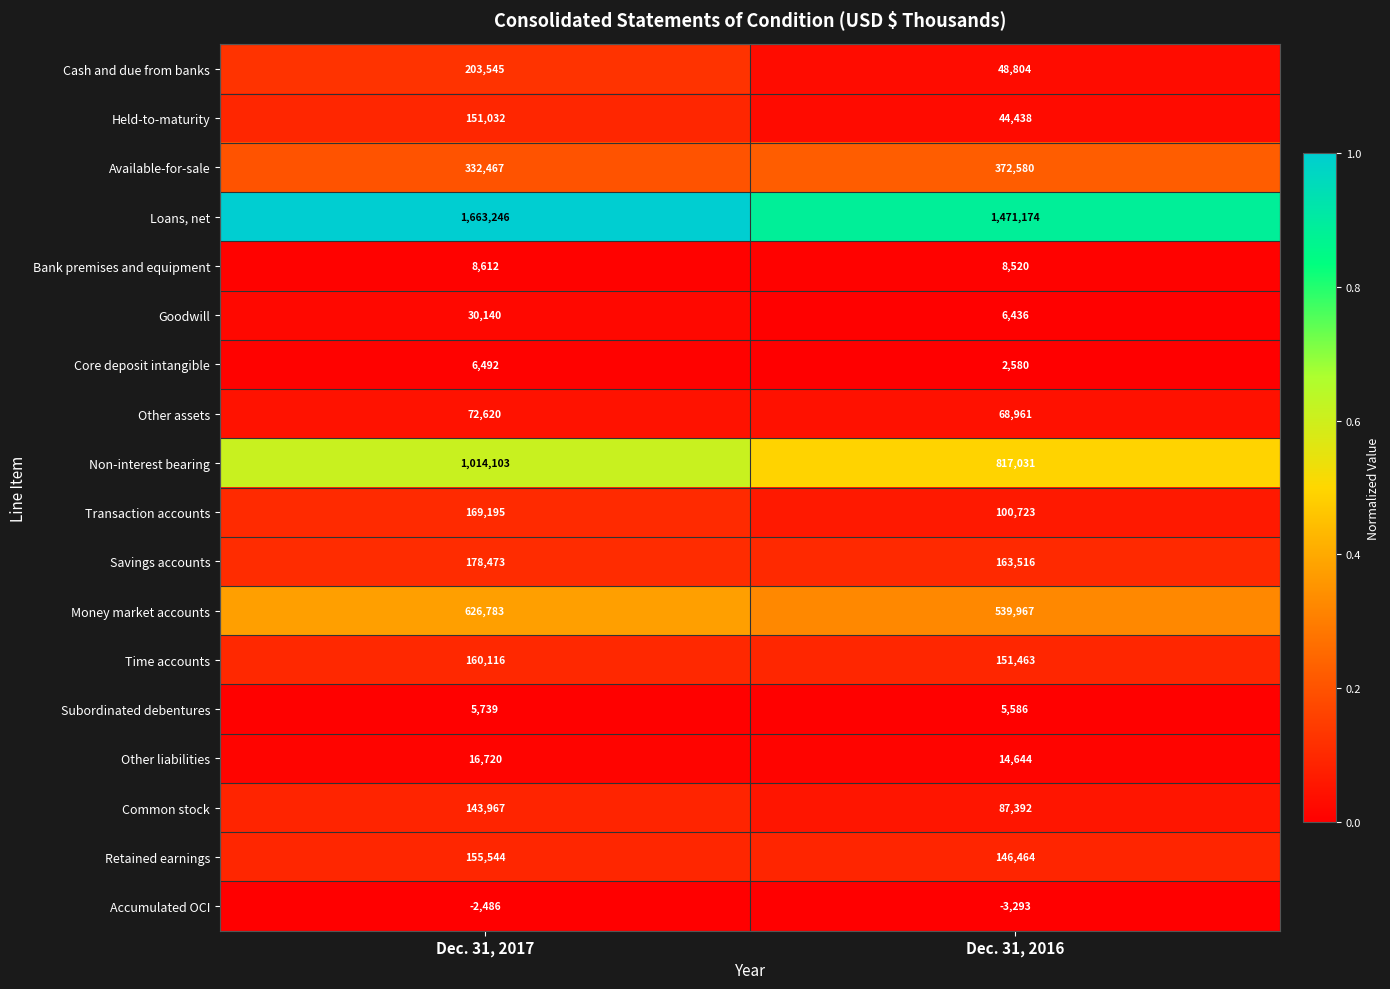

Is it true that Held-to-maturity equals 244442 at Dec. 31, 2017?

False